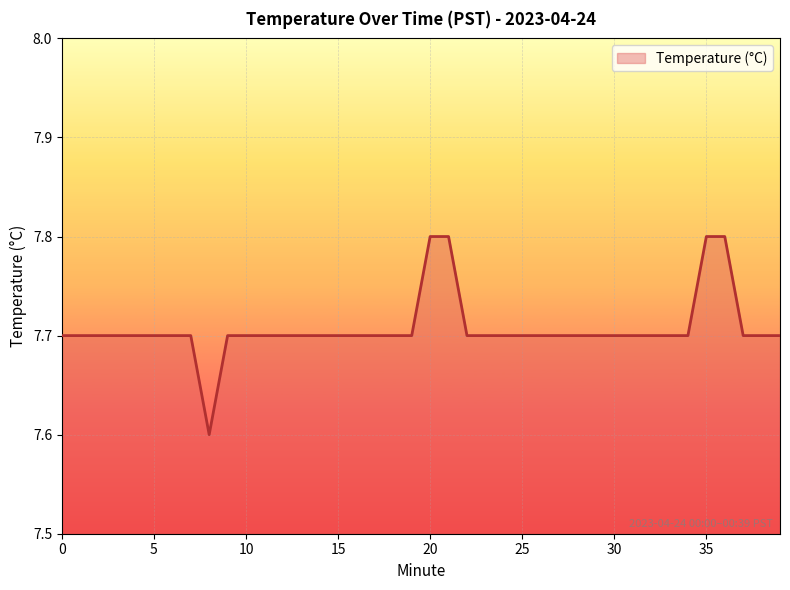

How many lines are shown in the chart?

1